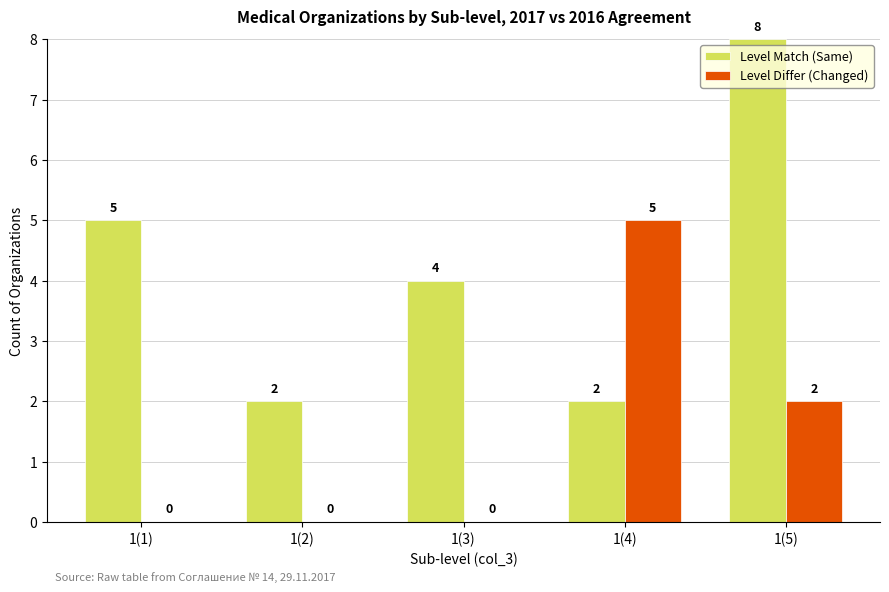

How many values in Level Differ (Changed) are above zero?

2